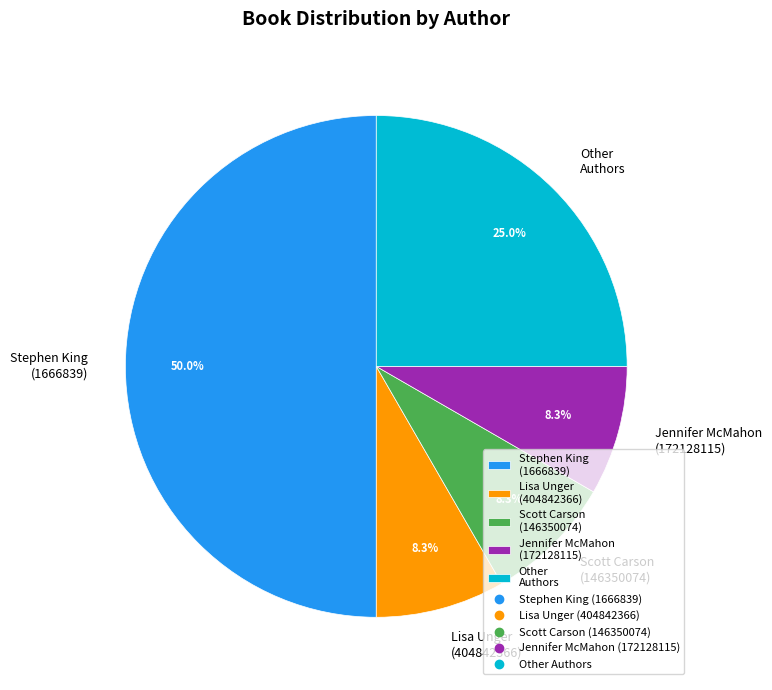

To the nearest percent, what percentage of the pie is Jennifer McMahon (172128115)?

8%